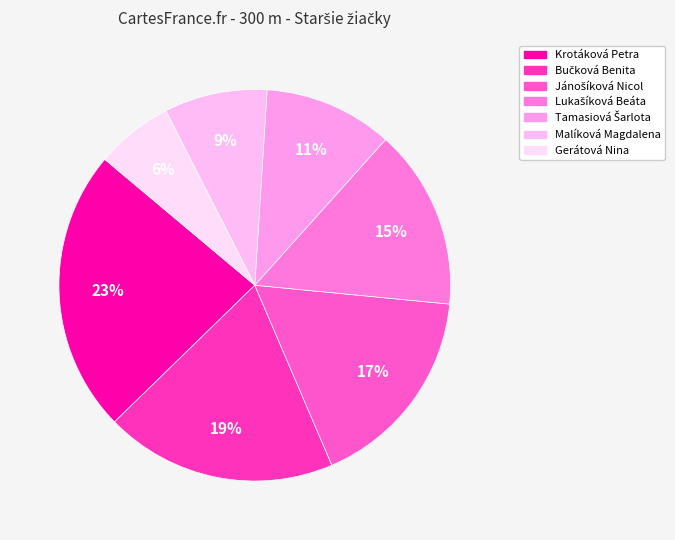

To the nearest percent, what percentage of the pie is Bučková Benita?

19%